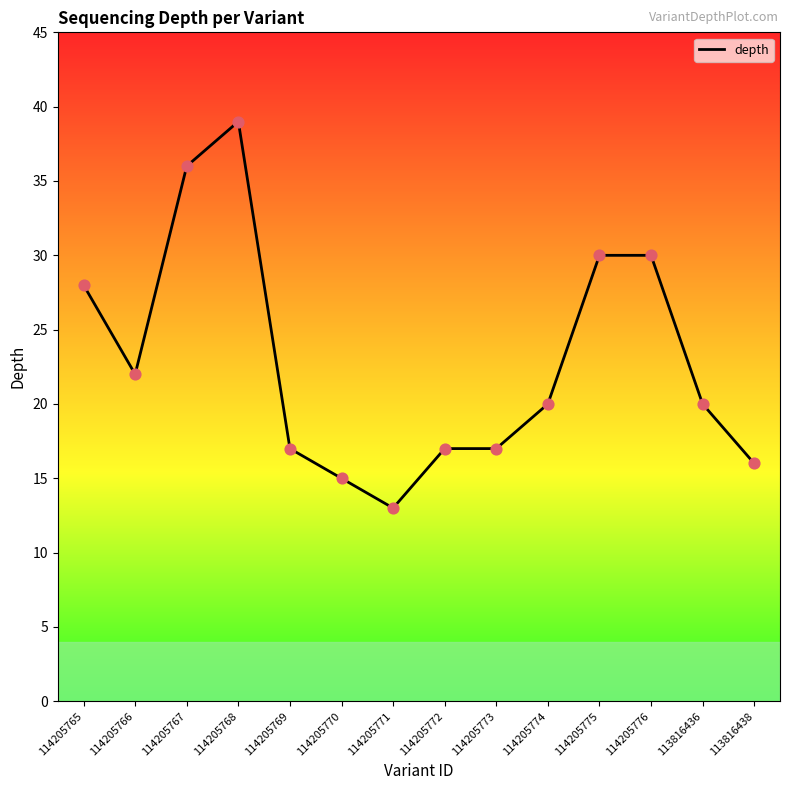

What is the change in value from 114205766 to 114205769?

-5